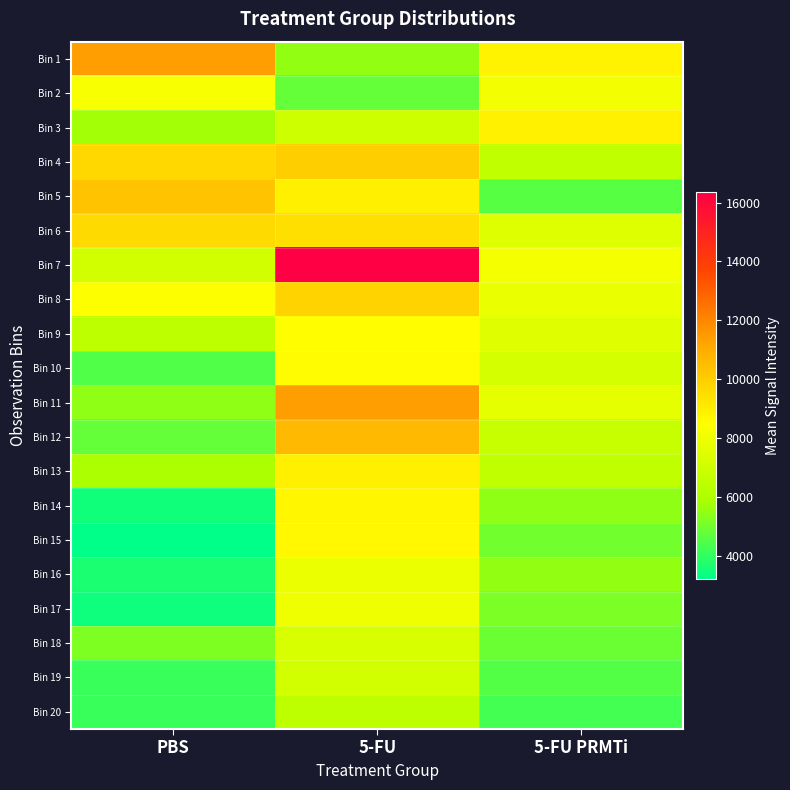

Which label corresponds to the smallest value in the chart?

PBS